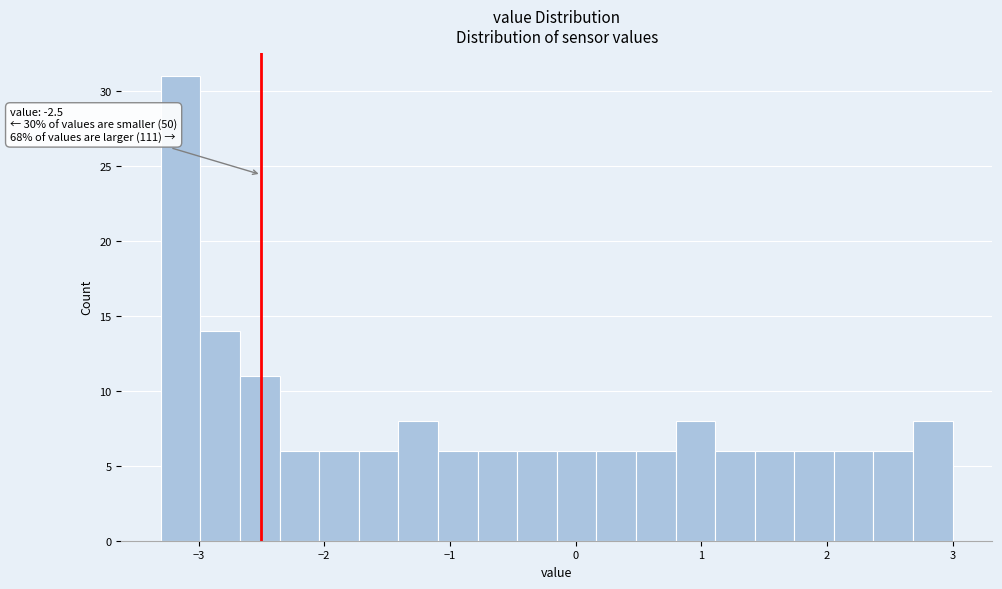

Read against the x-axis, roughly where is the centre of the tallest bar?

-3.1